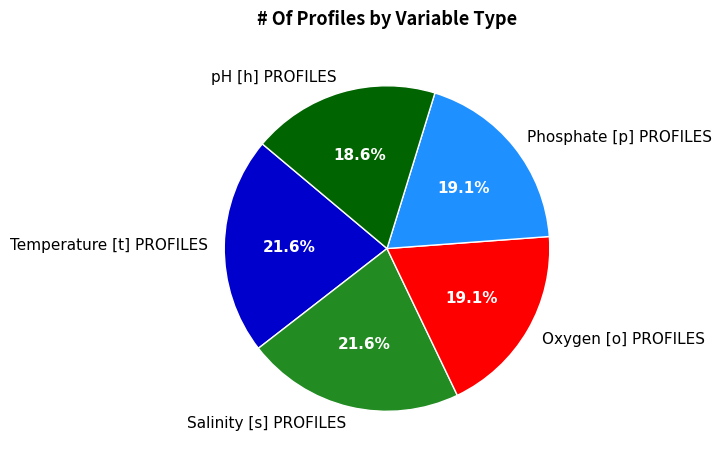

What percentage is the Temperature [t] PROFILES slice, to the nearest percent?

22%